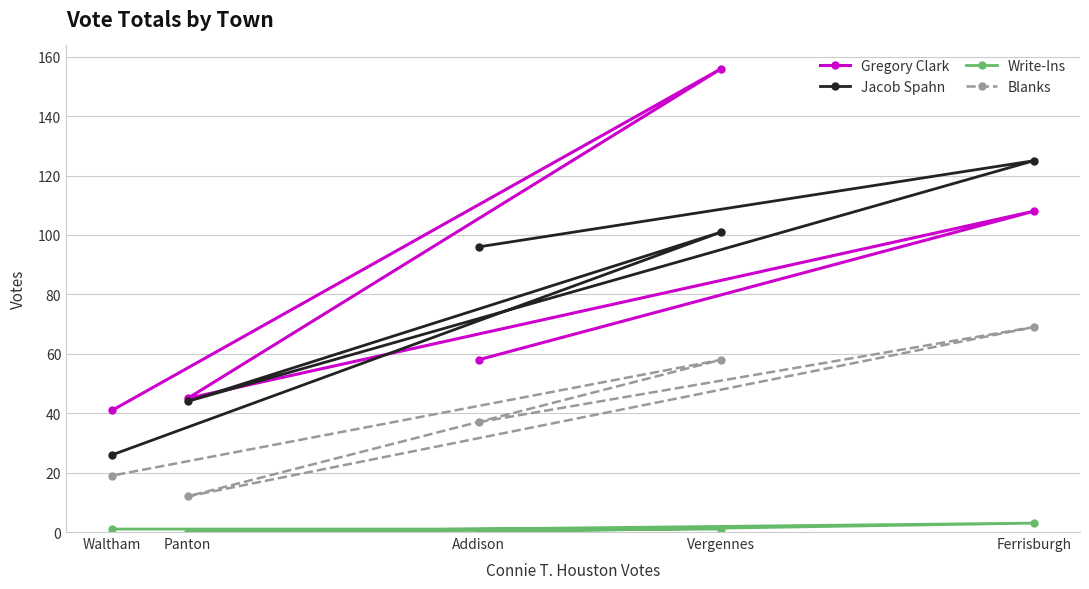

What is the sum of all Jacob Spahn values?

392